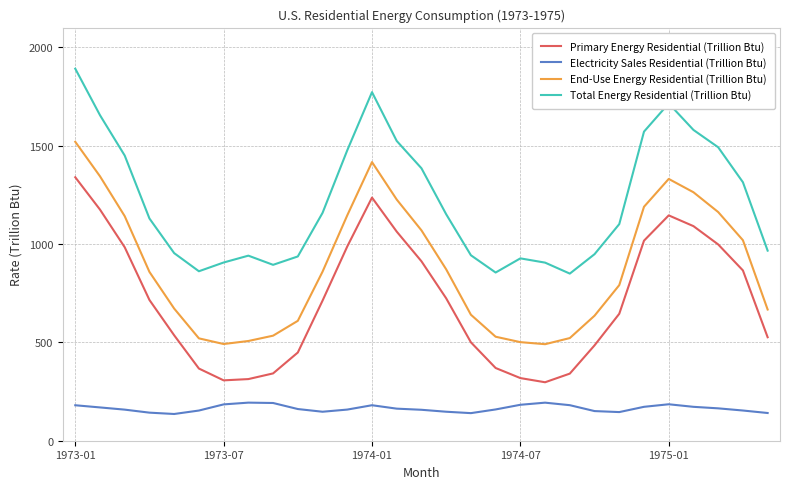

True or false: End-Use Energy Residential (Trillion Btu) and Total Energy Residential (Trillion Btu) cross at least once.

False